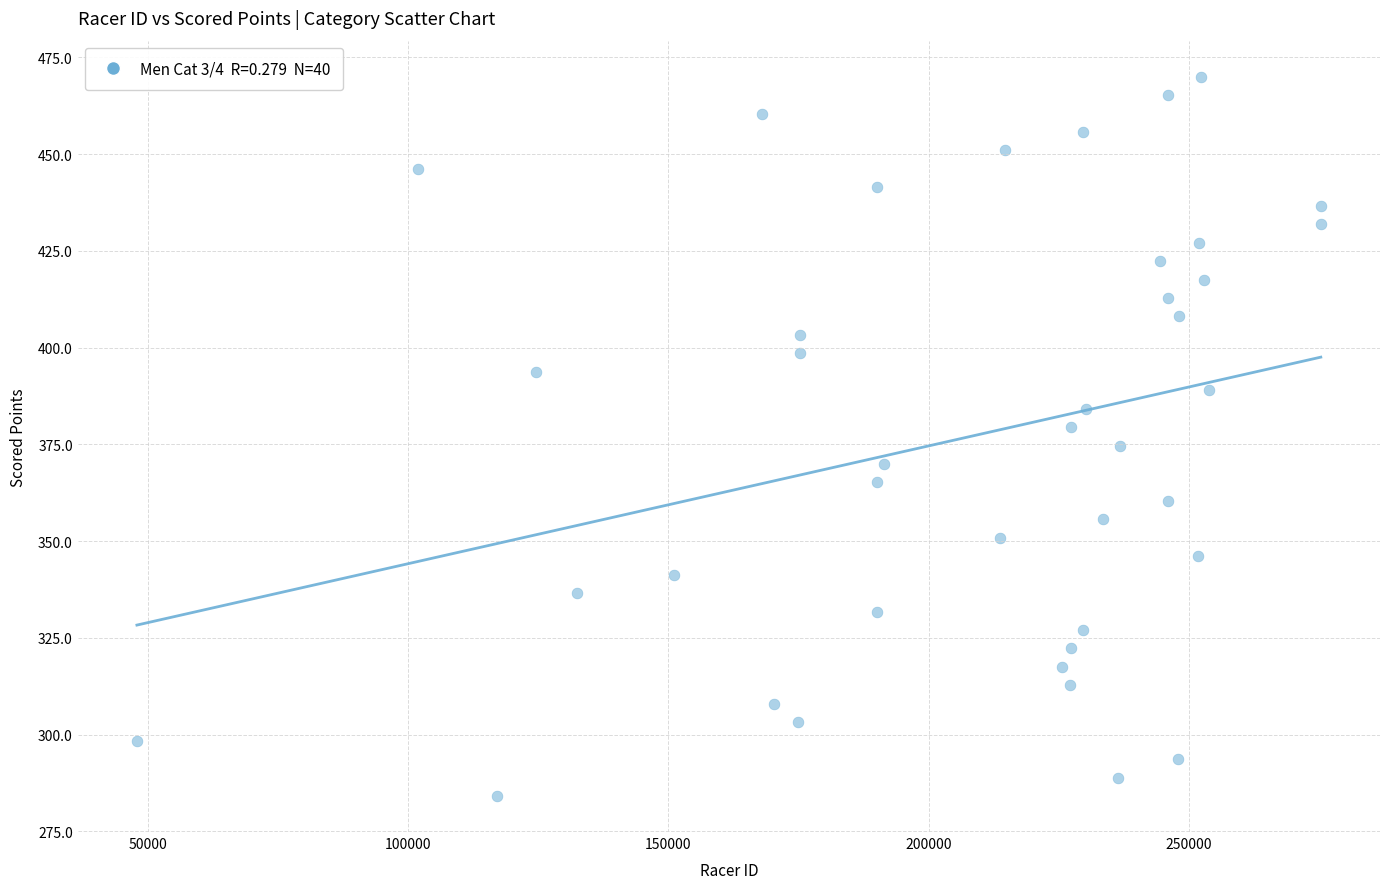

What is the range of Y values (max minus min)?

185.9